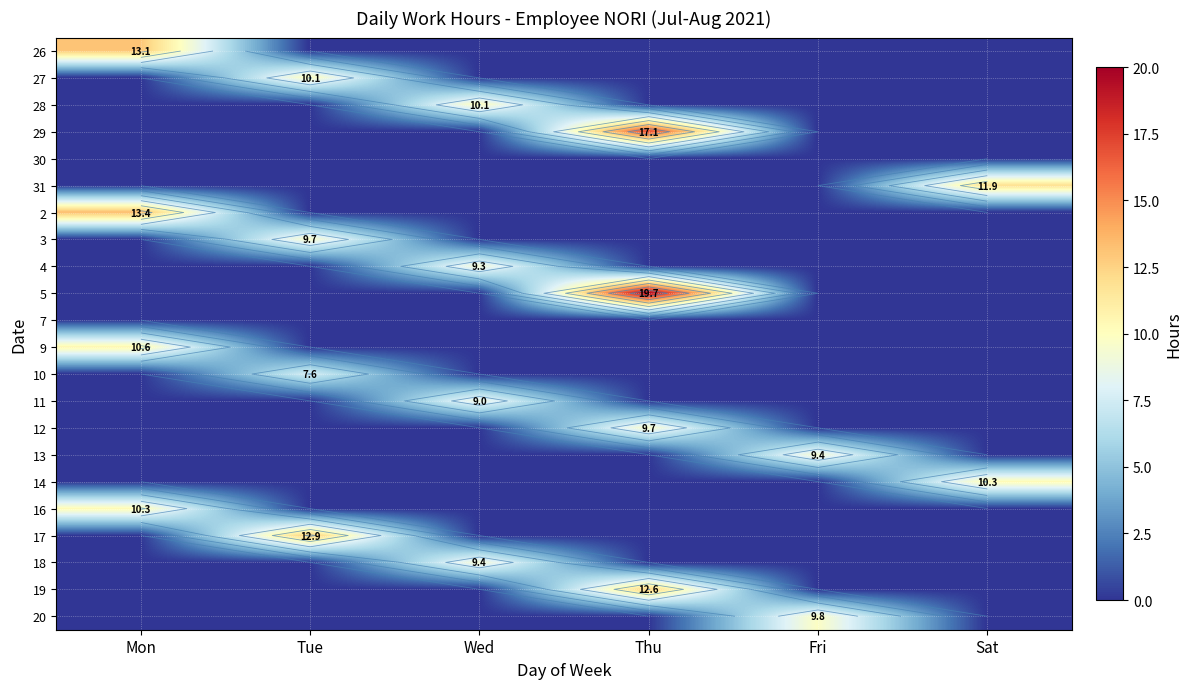

How many values in 3 are above zero?

1